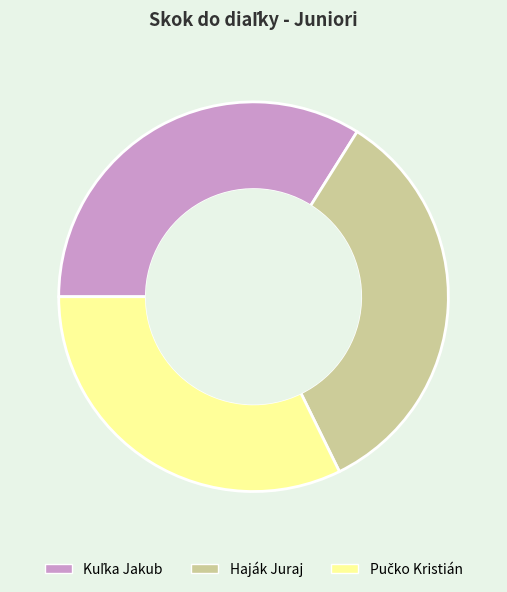

Does any single category account for the majority?

No